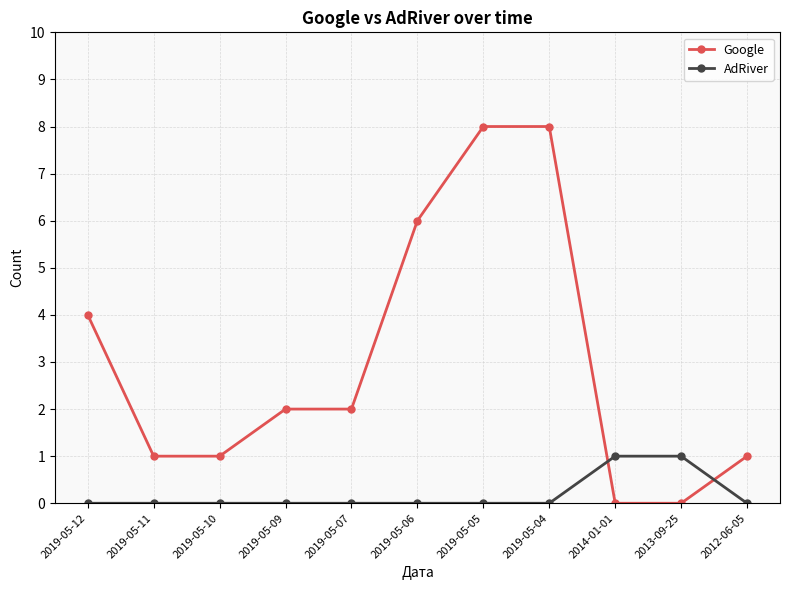

How many distinct data groups are displayed?

2